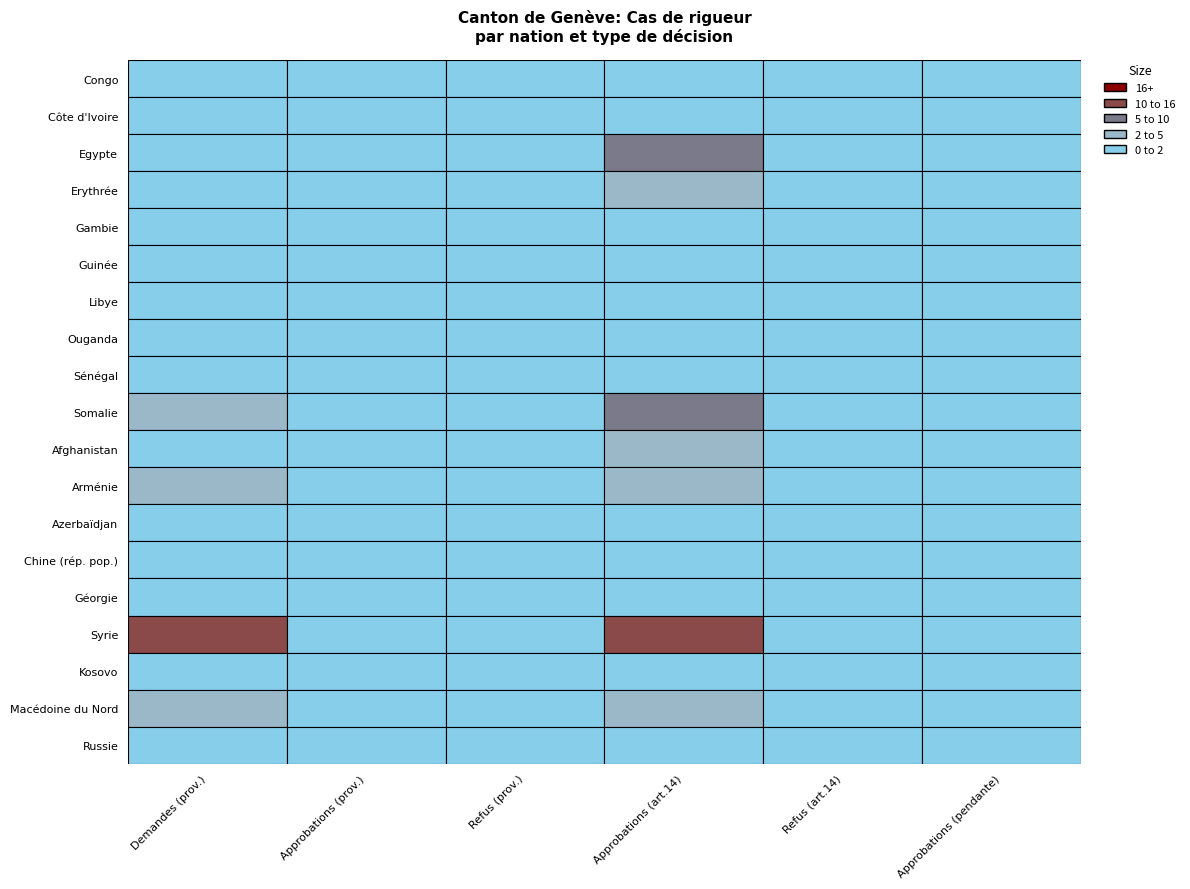

The Libye series shows 0 at 5. True or false?

True